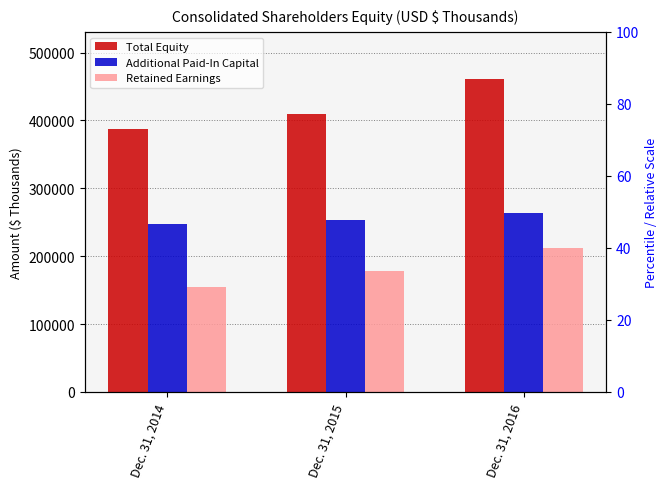

What is the average value of the Additional Paid-In Capital series?

255036